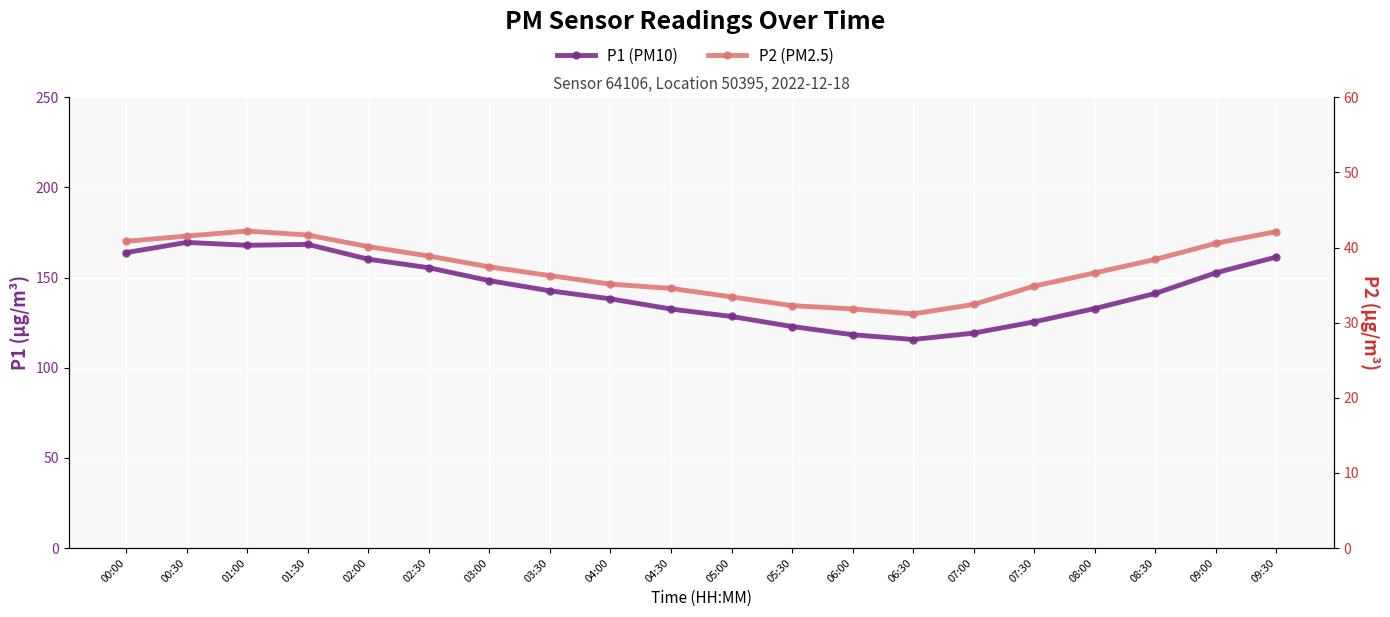

What is the label of the 16th point from the left?

07:30